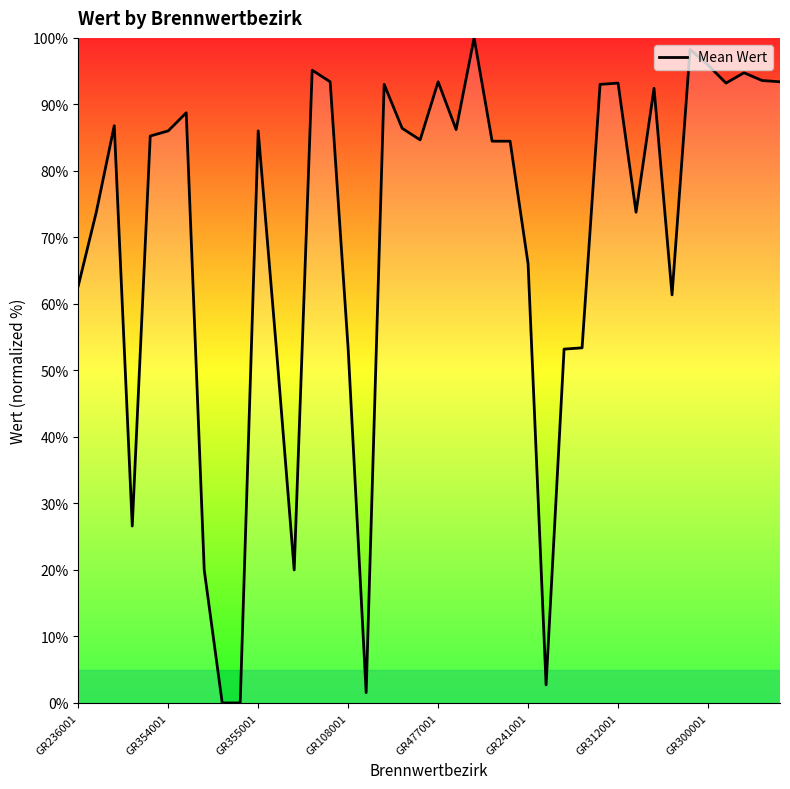

What is the maximum value shown in the chart?

100.0